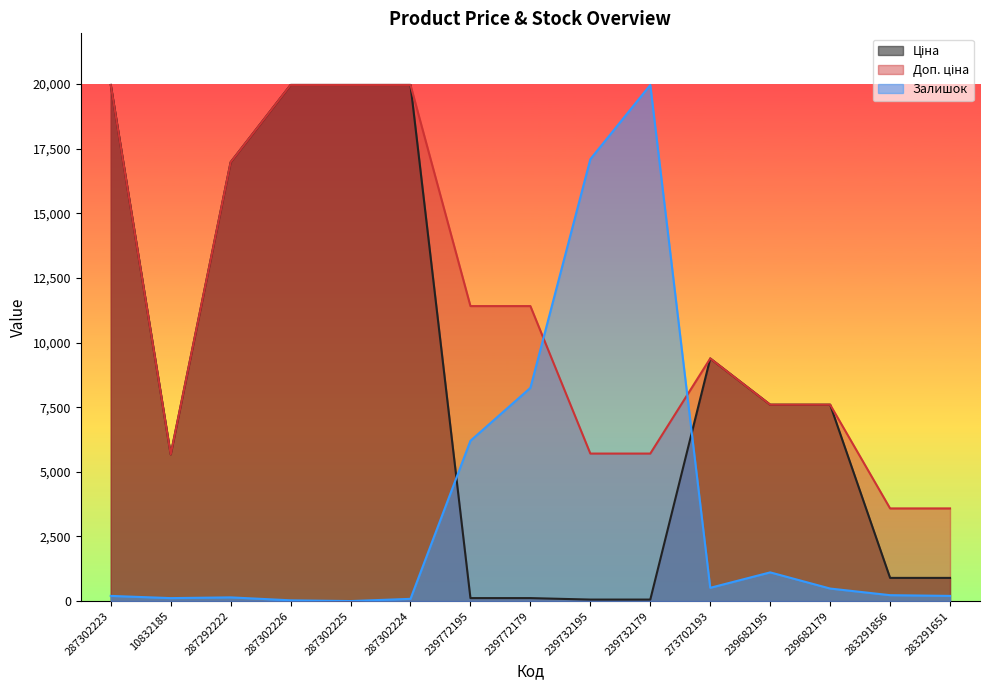

Rank the series by their maximum value, from lowest to highest.

Ціна, Доп. ціна, Залишок